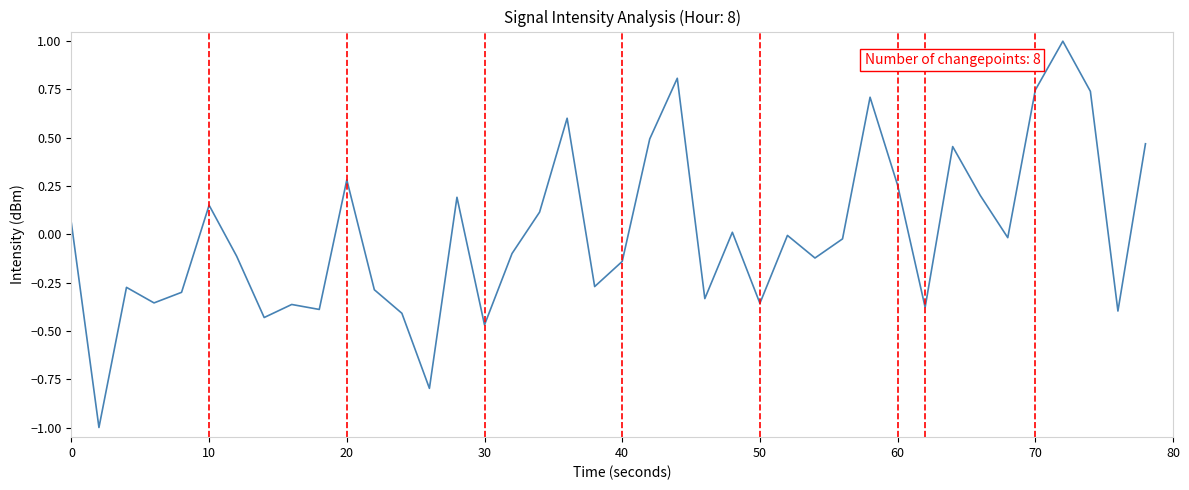

Is this an area chart (filled region under the line)?

No